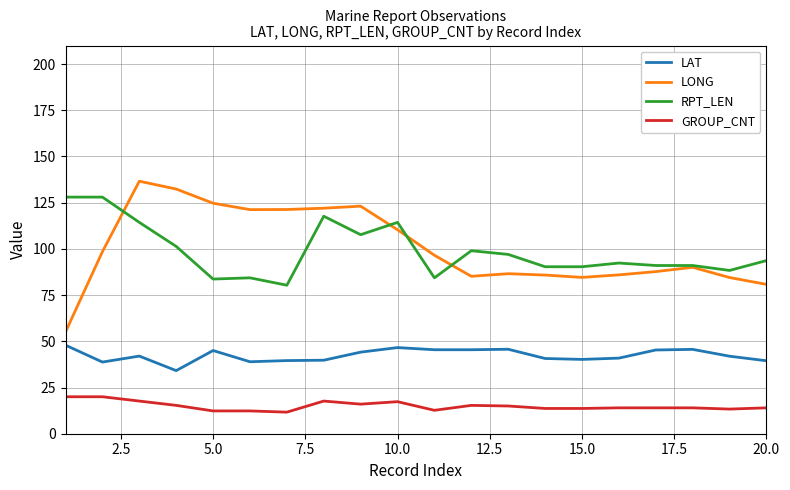

Rank the series by their maximum value, from highest to lowest.

LONG, RPT_LEN, LAT, GROUP_CNT